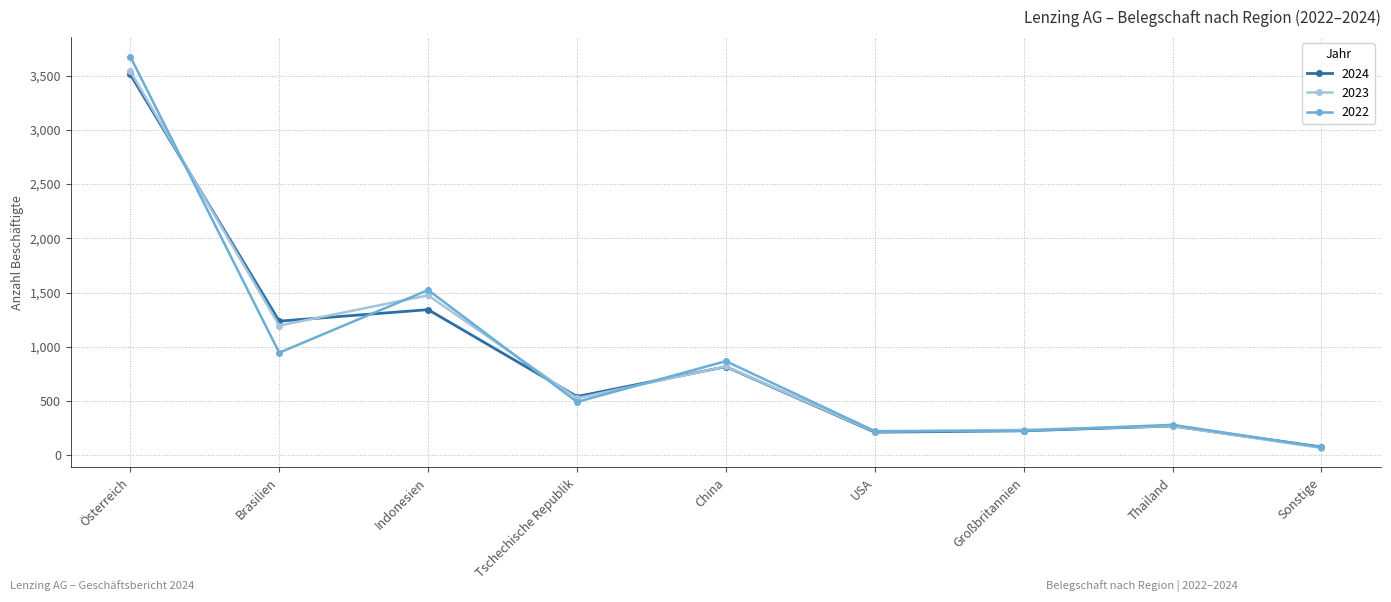

What is the difference between the maximum and second lowest values in the 2023 series?

3324